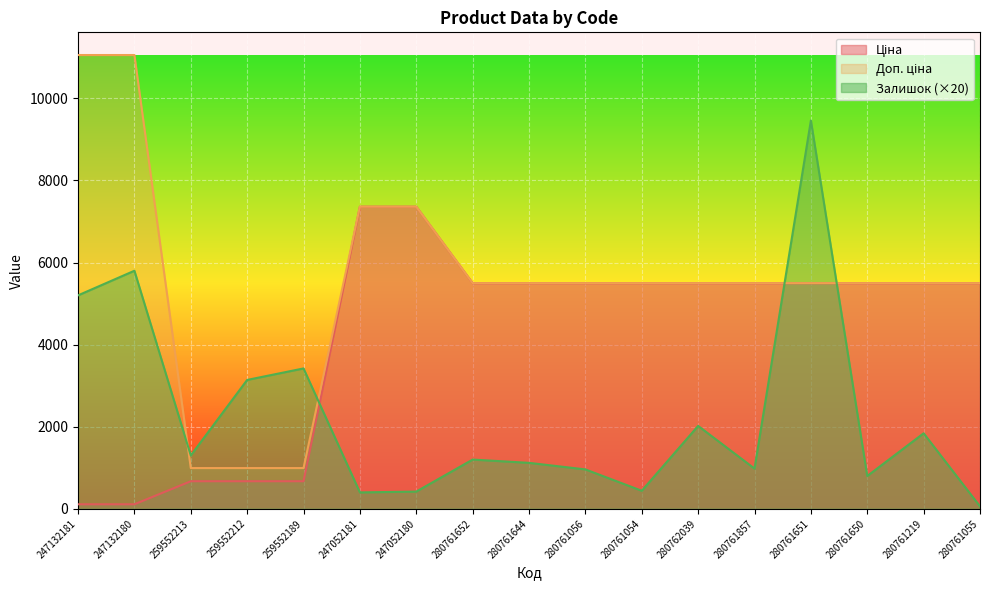

Reading left to right, what are all the values shown in this chart?

Ціна: 110.5	110.5	672.1	672.1	672.1	7360.2	7360.2	5497.3	5497.3	5497.3	5497.3	5497.3	5497.3	5497.3	5497.3	5497.3	5497.3
Доп. ціна: 11055.0	11055.0	992.7	992.7	992.7	7360.2	7360.2	5497.3	5497.3	5497.3	5497.3	5497.3	5497.3	5497.3	5497.3	5497.3	5497.3
Залишок: 5200.0	5800.0	1300.0	3140.0	3420.0	400.0	420.0	1200.0	1120.0	960.0	440.0	2020.0	980.0	9460.0	800.0	1840.0	60.0